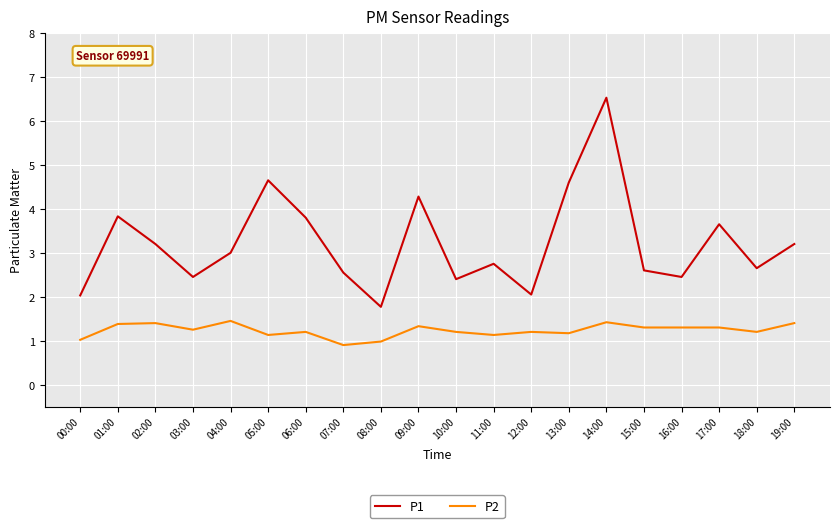

True or false: P2 and P1 intersect in this chart.

False